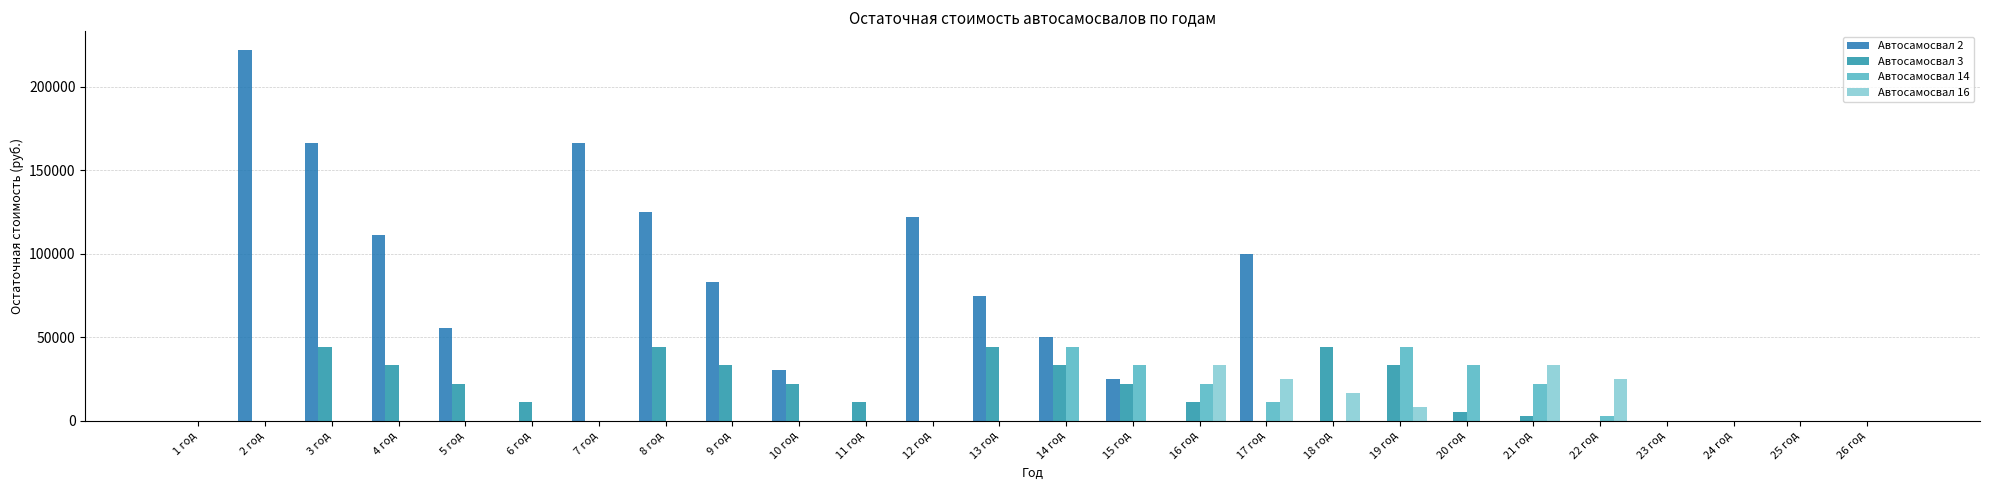

Is it true that Автосамосвал 14 equals 30746.0 at 16 год?

False